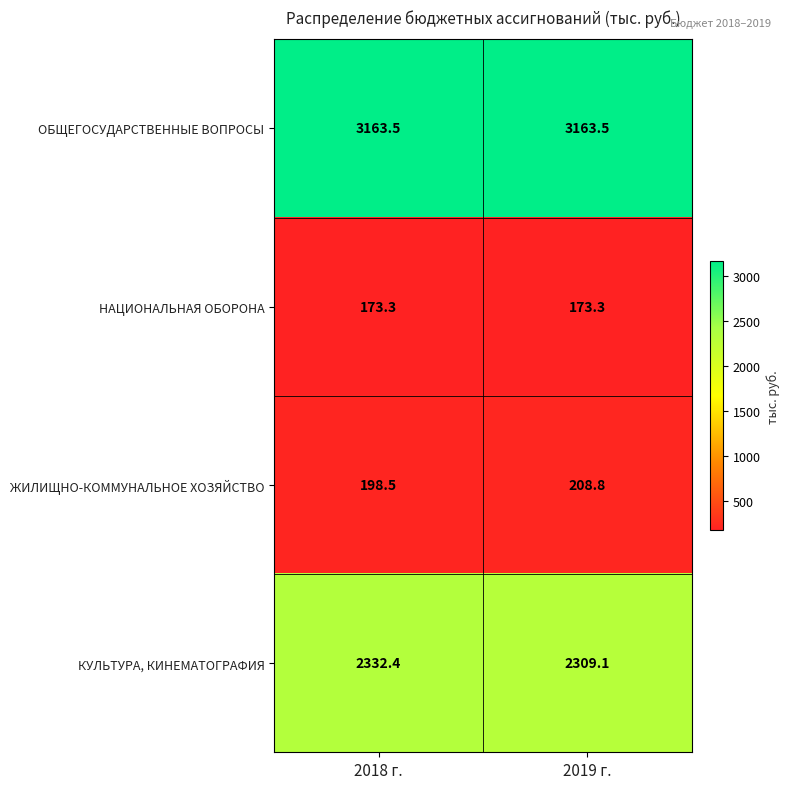

What is the greatest value displayed?

3163.5